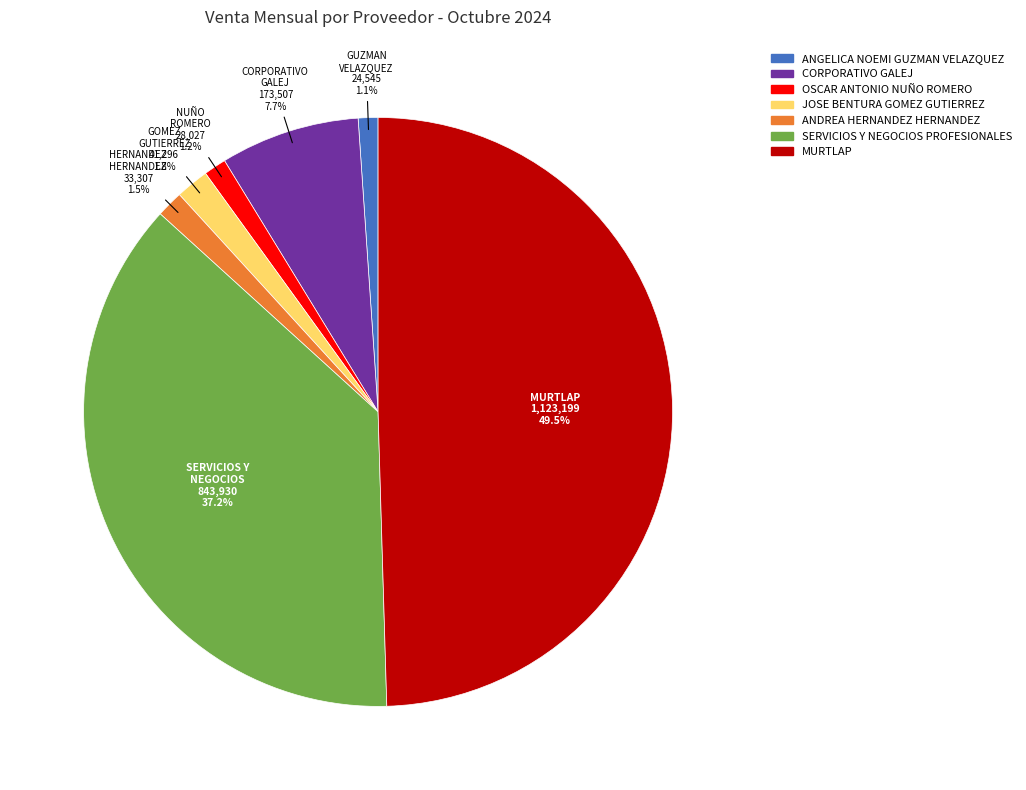

What percentage is NOT represented by JOSE BENTURA GOMEZ GUTIERREZ?

98.2%